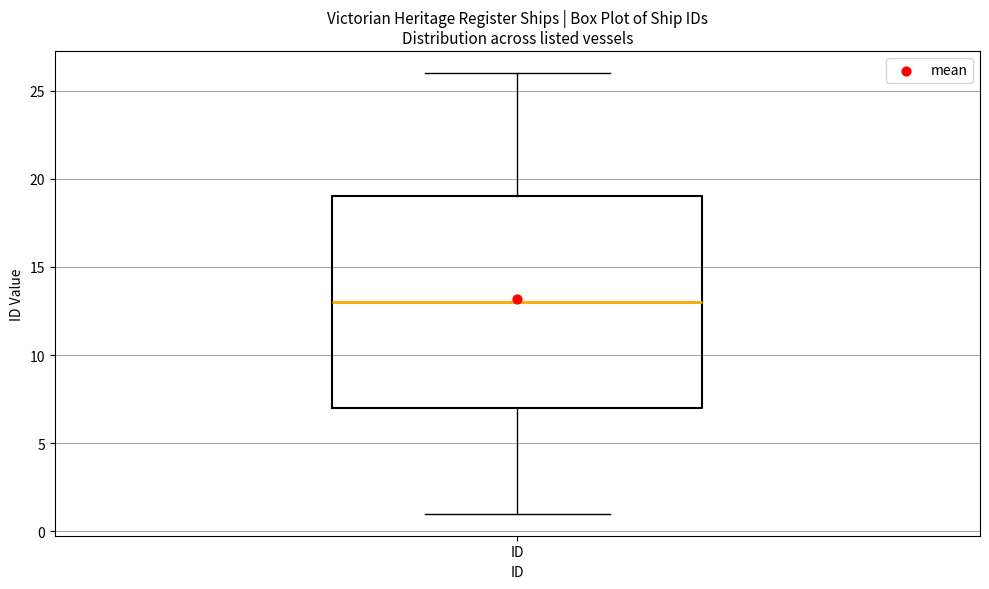

Where is the lower edge of the box for ID on the y-axis? The values are not printed on the chart, so give them approximately, as read against the axis.

7